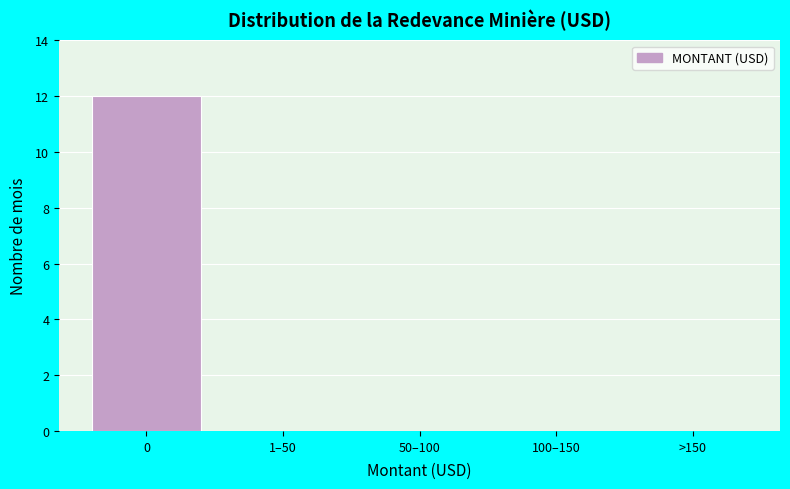

Reading left to right, what are all the values shown in this chart?

0=12	1–50=0	50–100=0	100–150=0	>150=0